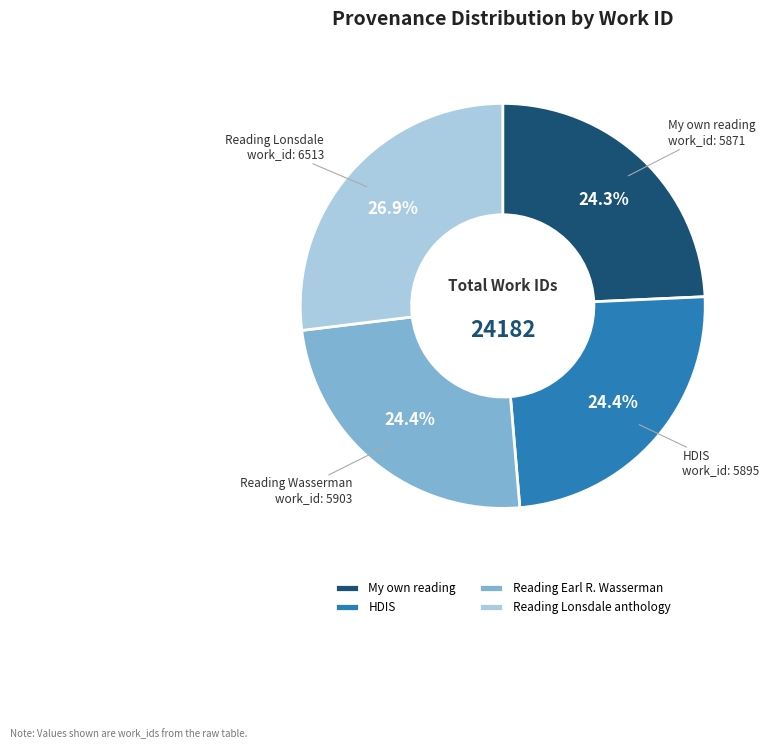

What portion of the pie excludes HDIS?

75.6%